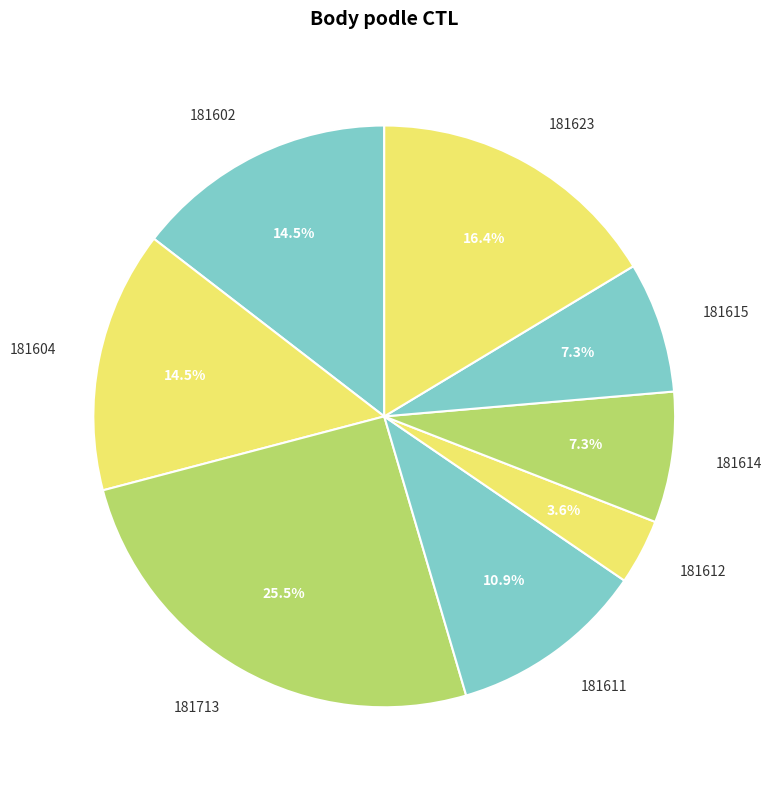

To the nearest percent, what is the difference between the largest and smallest slice percentages?

22%